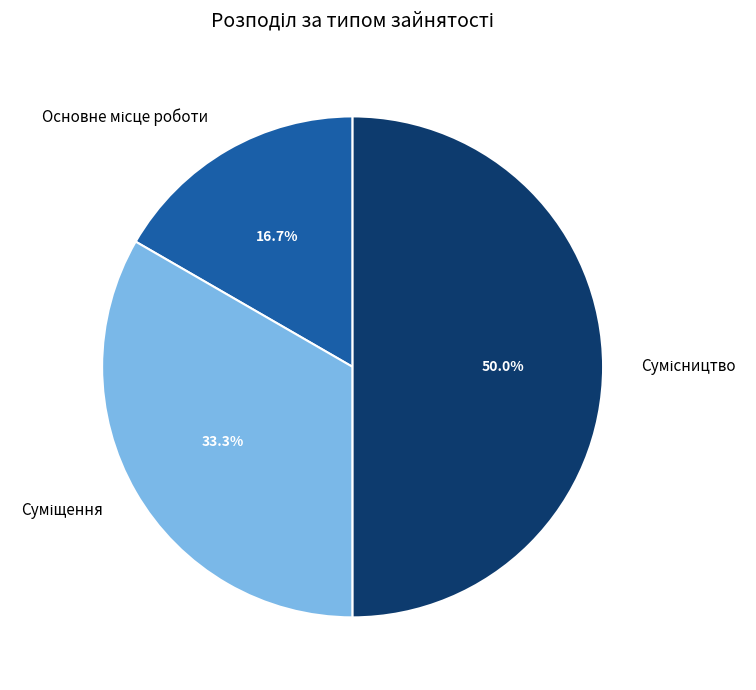

Is it true that Суміщення is 47% of the pie?

False